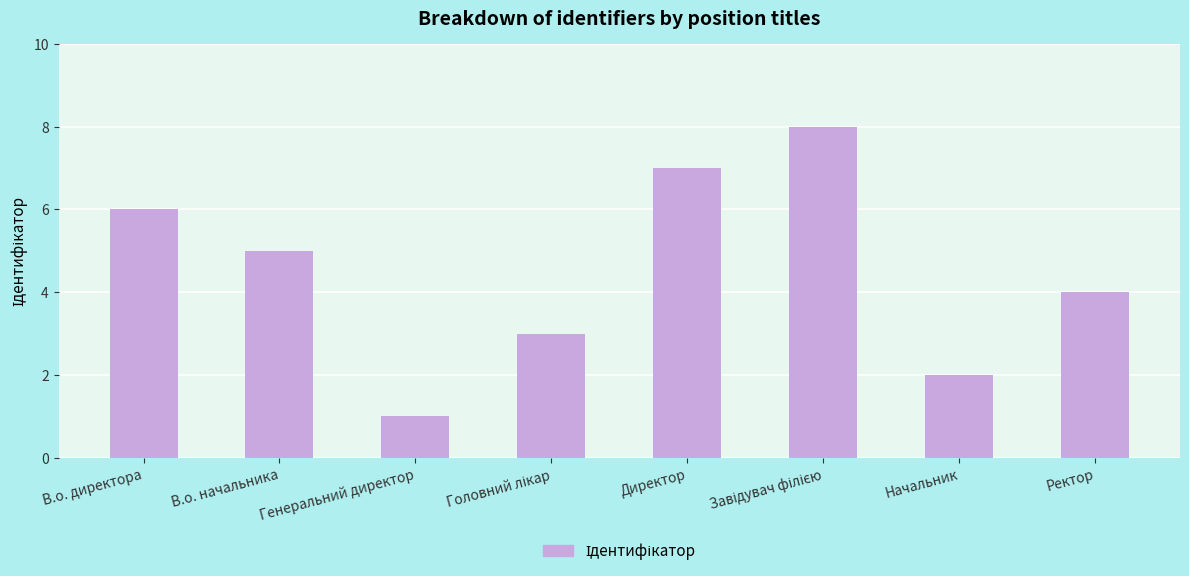

What is the difference between the second highest and minimum values?

6